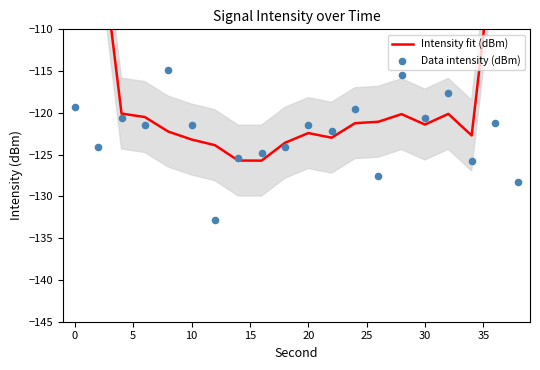

At how many categories does at least one series exceed -82?

2